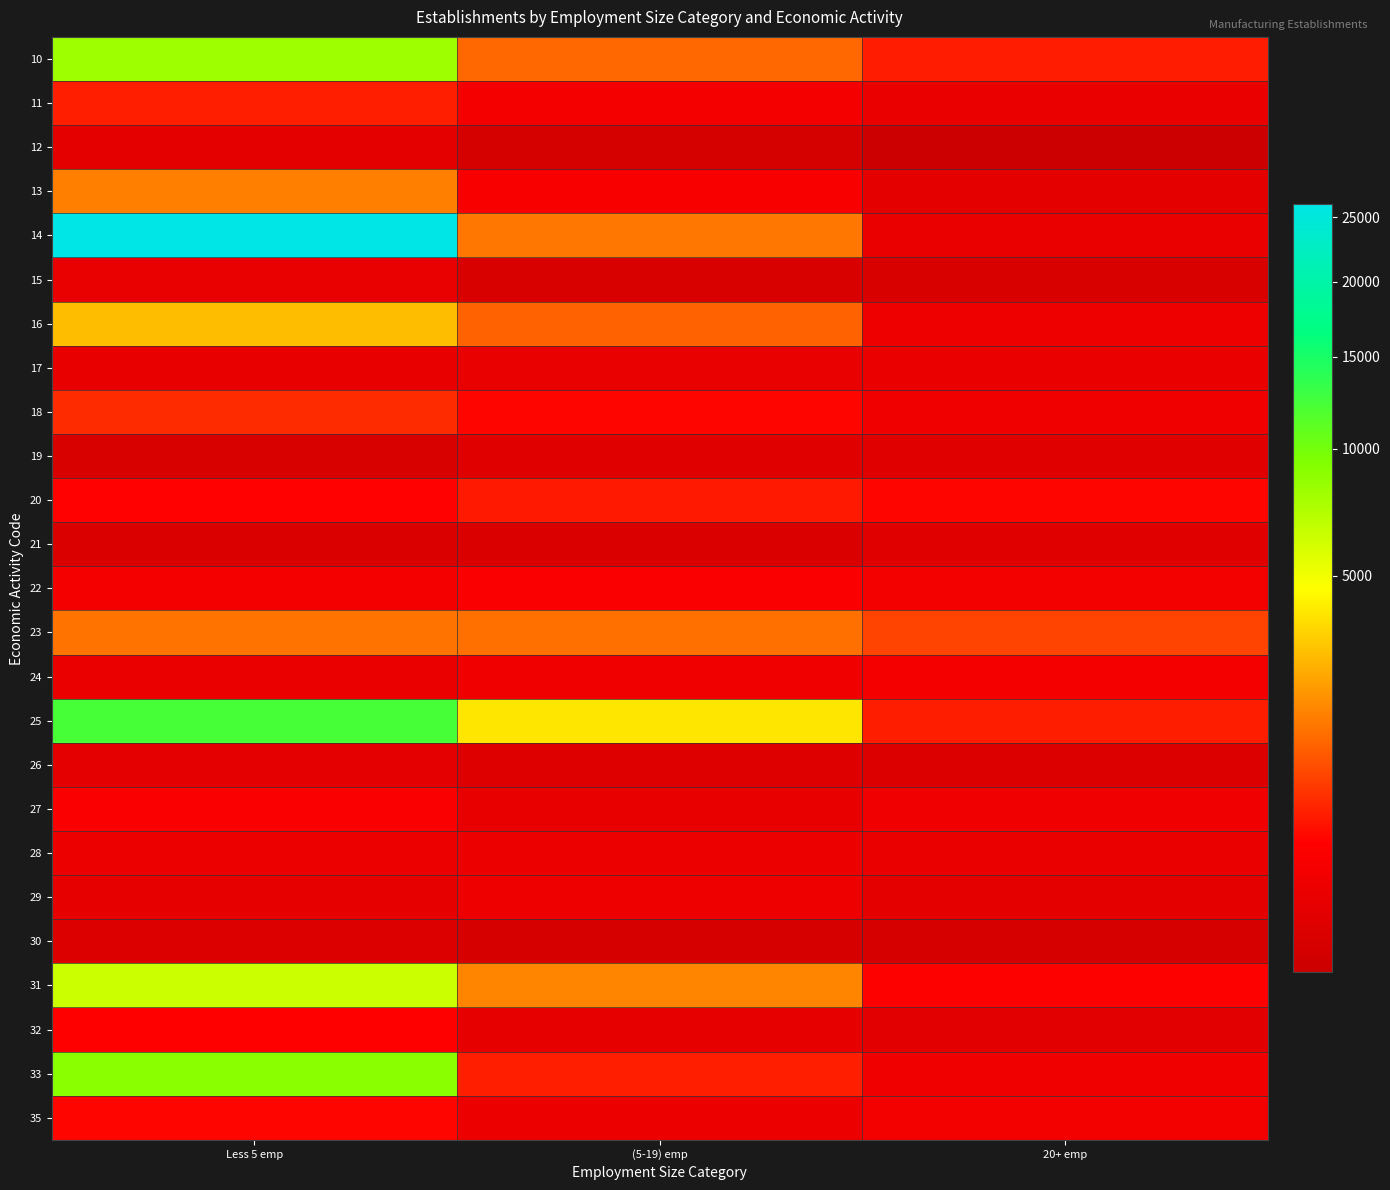

Count the number of data series in this chart.

25